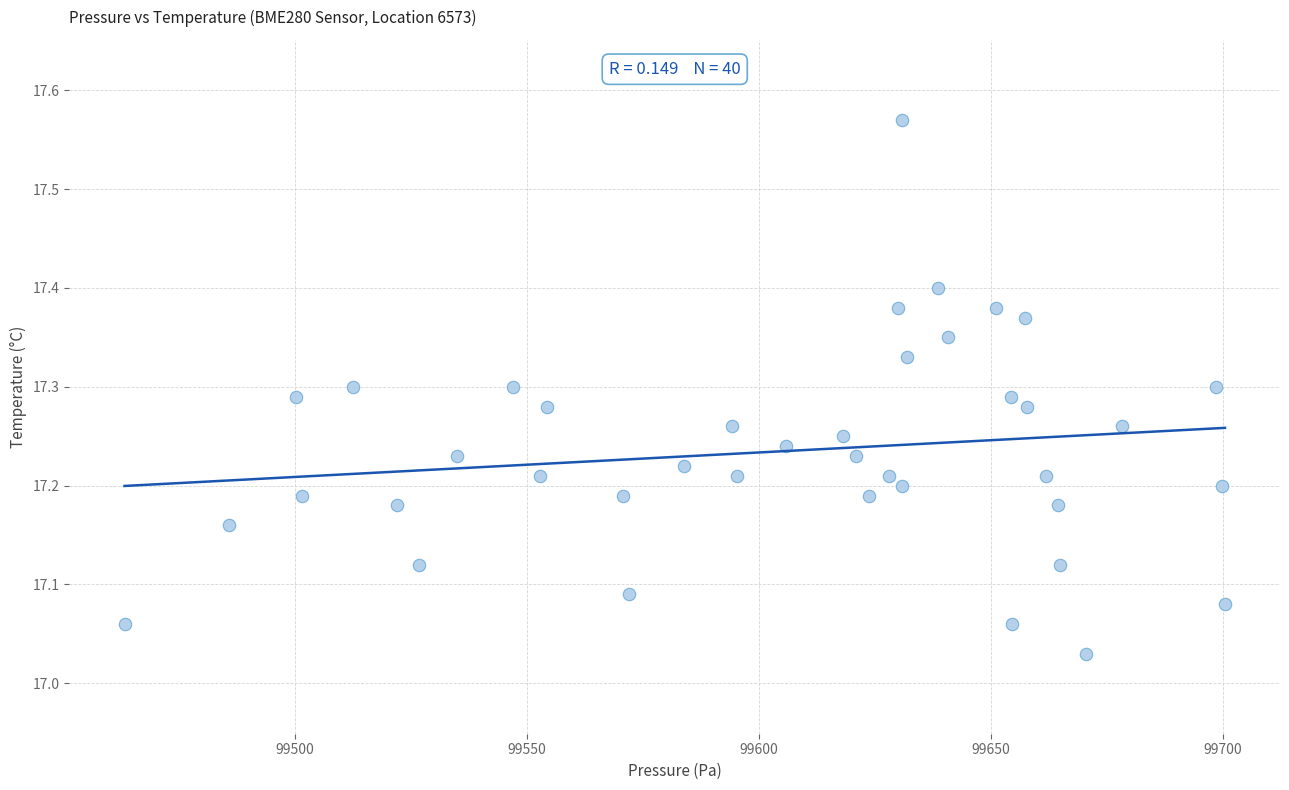

What is the range of X values (max minus min)?

237.2